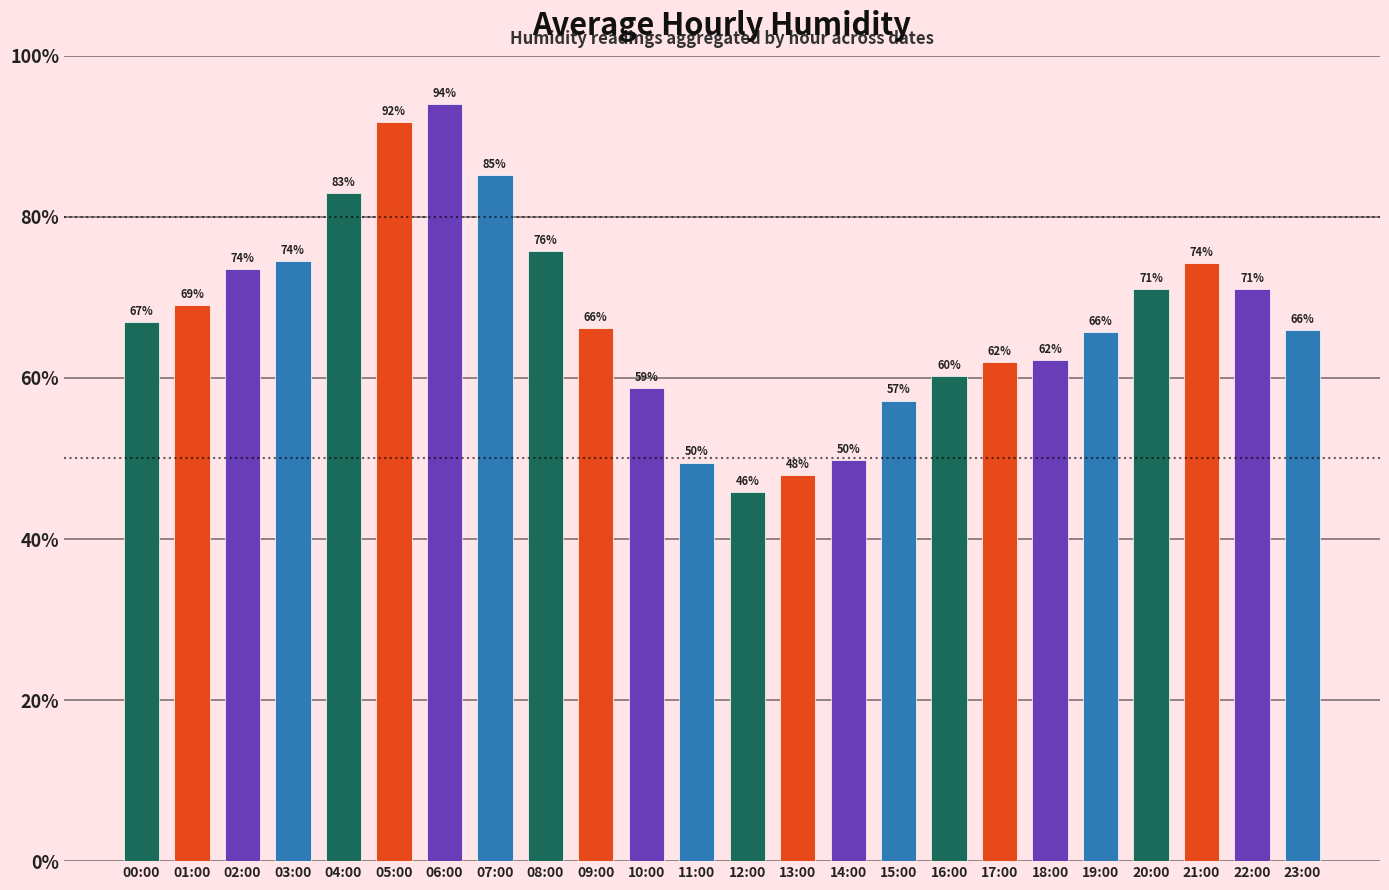

What is the ratio of the value at 02:00 to the value at 19:00?

1.1